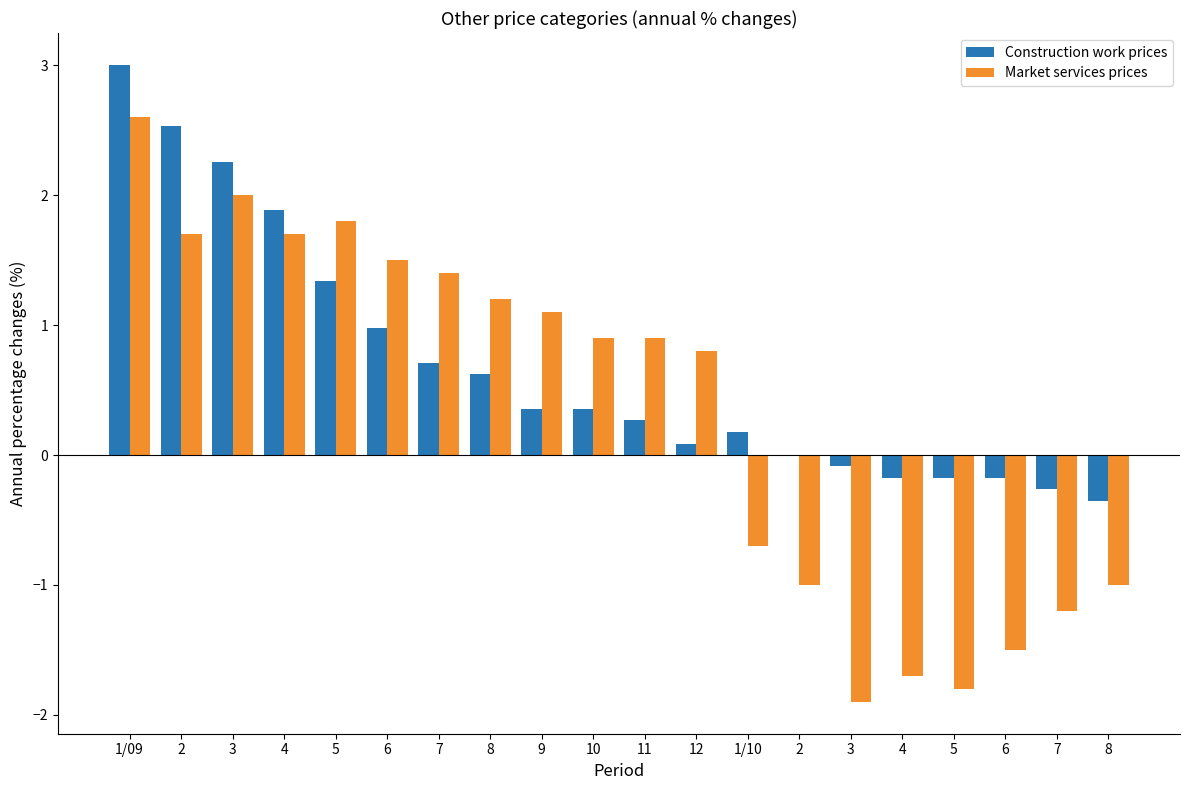

Count the number of data series in this chart.

2